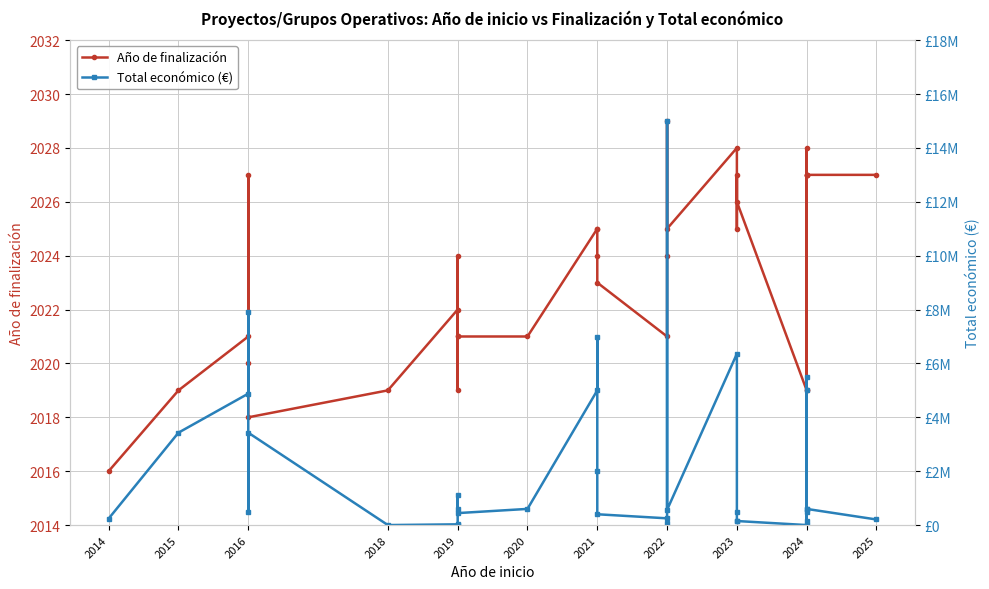

How many intersections are there between Total económico (€) and Año de finalización?

4